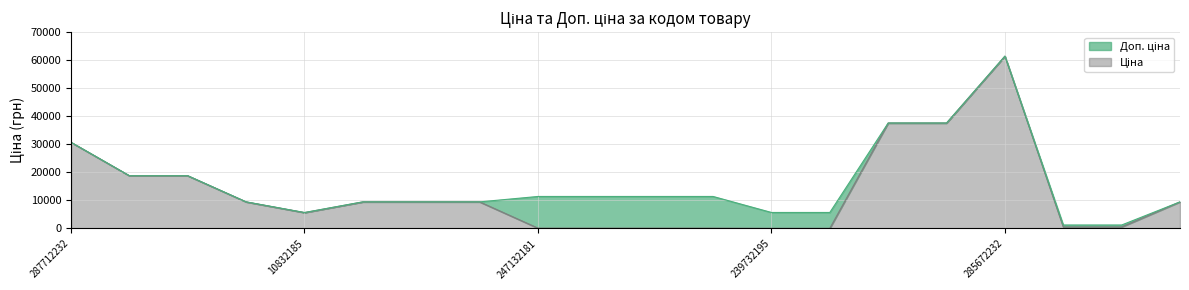

True or false: Доп. ціна and Ціна cross at least once.

False